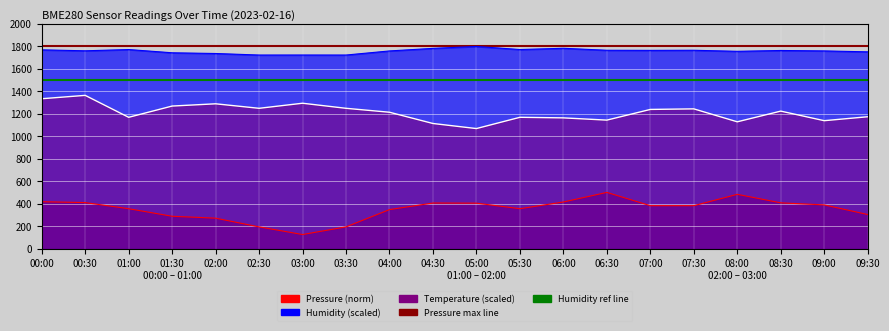

At which label does Pressure max line reach its peak?

00:00